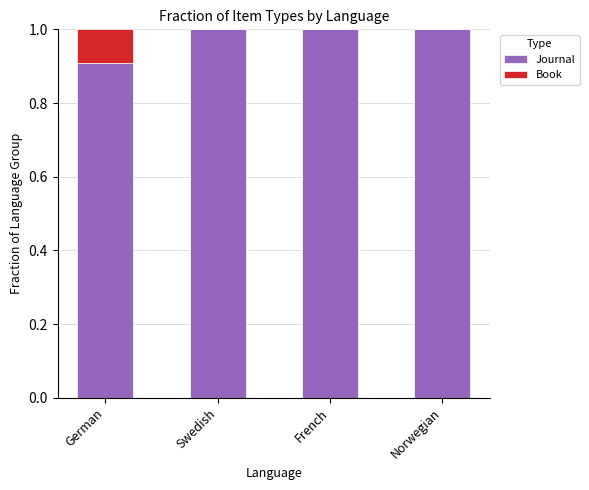

The Journal series shows 1.0 at Swedish. True or false?

True